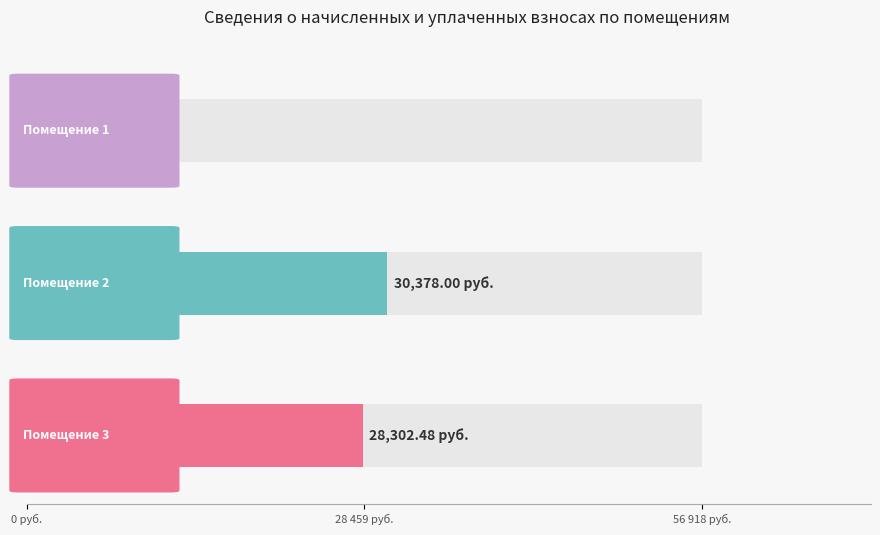

What is the approximate value of начислено at 1?

2884.9